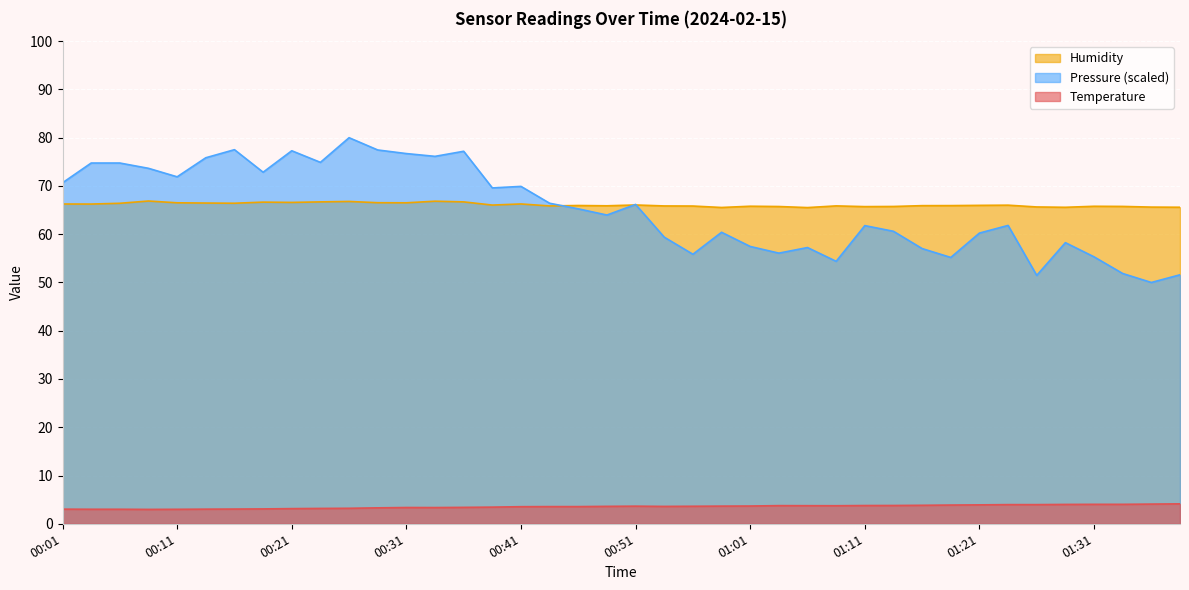

List the series in order of their overall mean, lowest first.

Temperature, Humidity